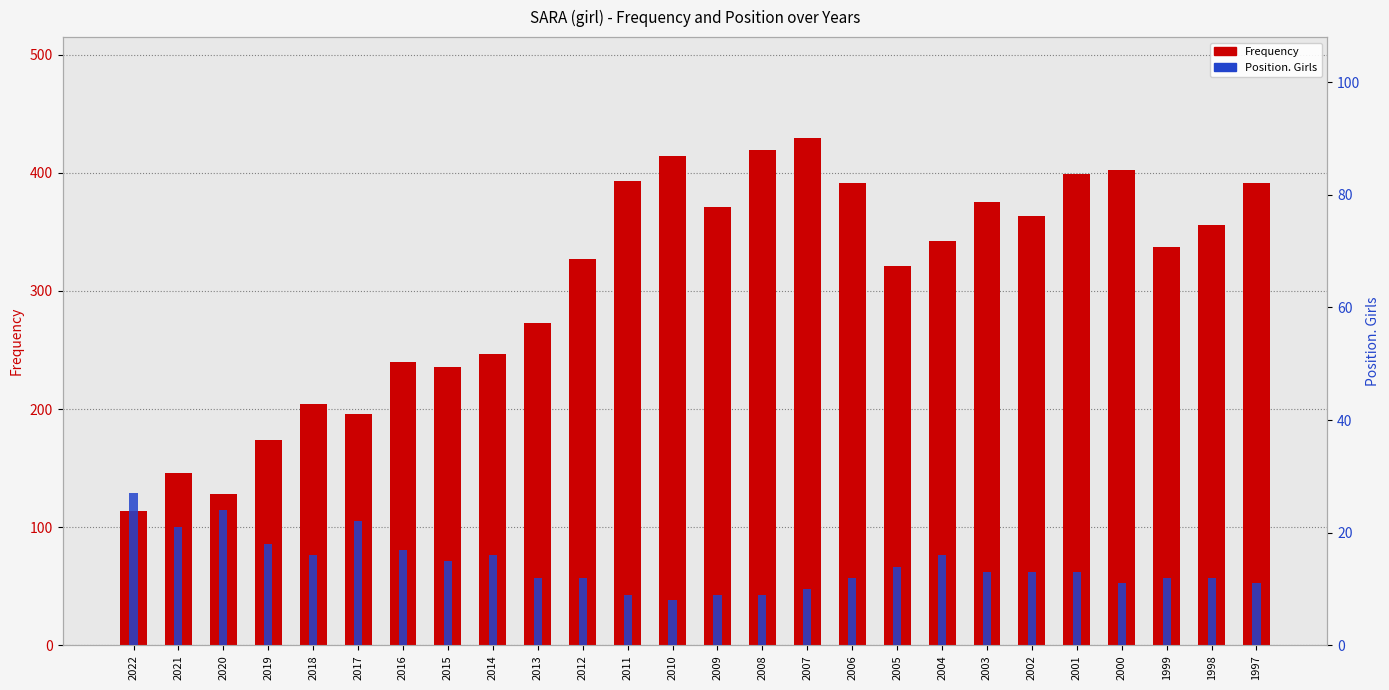

Which series has the widest spread of values?

Frequency